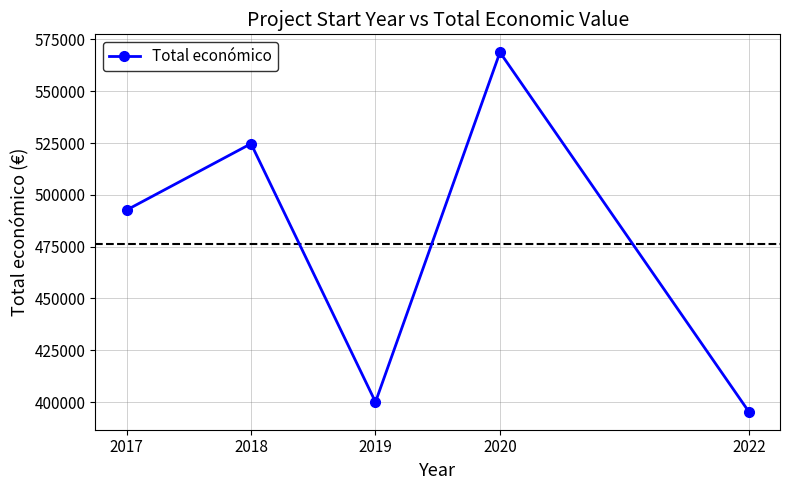

What is the value of the 5th point from the left?

395340